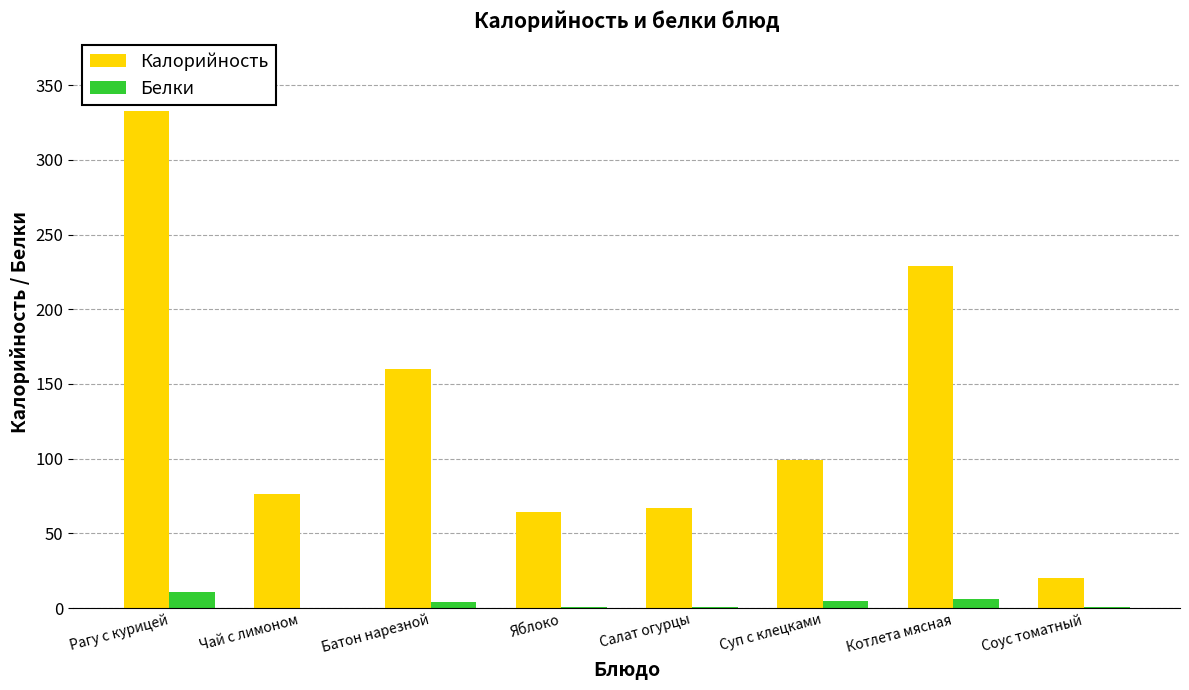

True or false: Калорийность has a value of 99.0 at Суп с клецками.

True